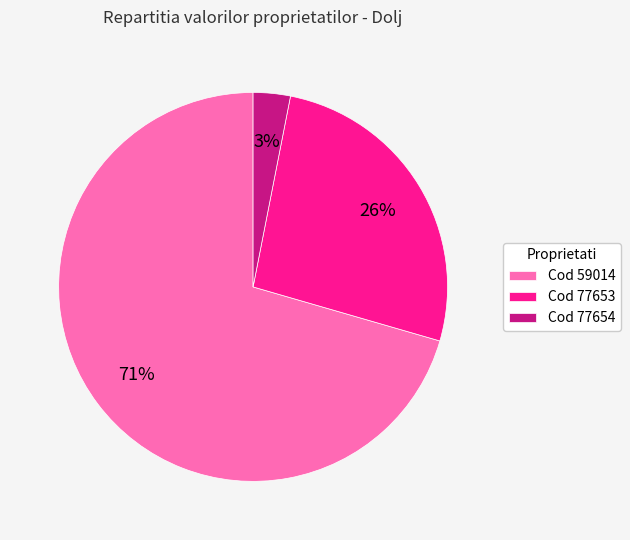

Does any single category account for the majority?

Yes